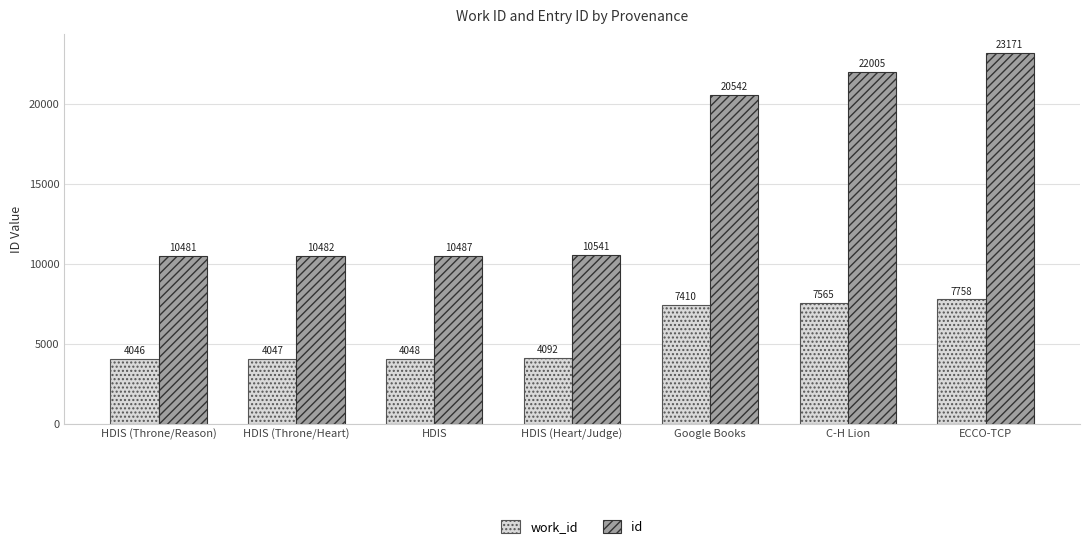

Where is work_id nearest to the value 5902?

Google Books